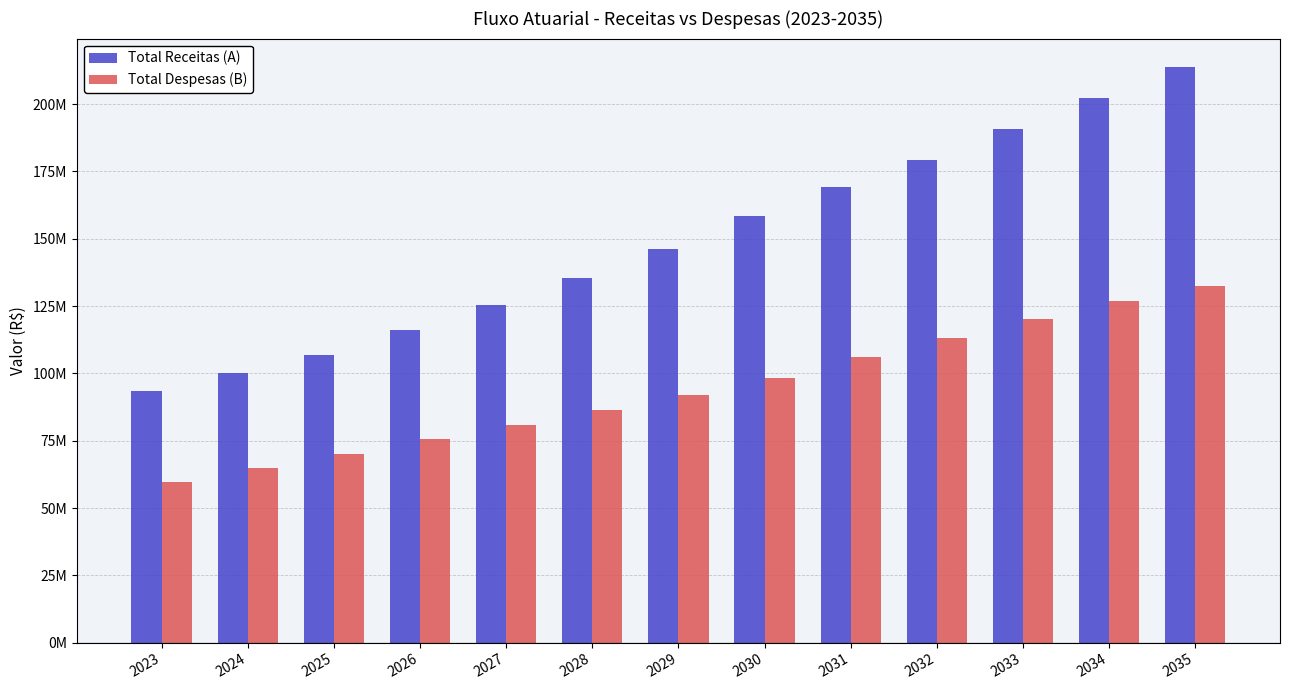

What are all the series names shown in the legend?

Total Receitas (A), Total Despesas (B)